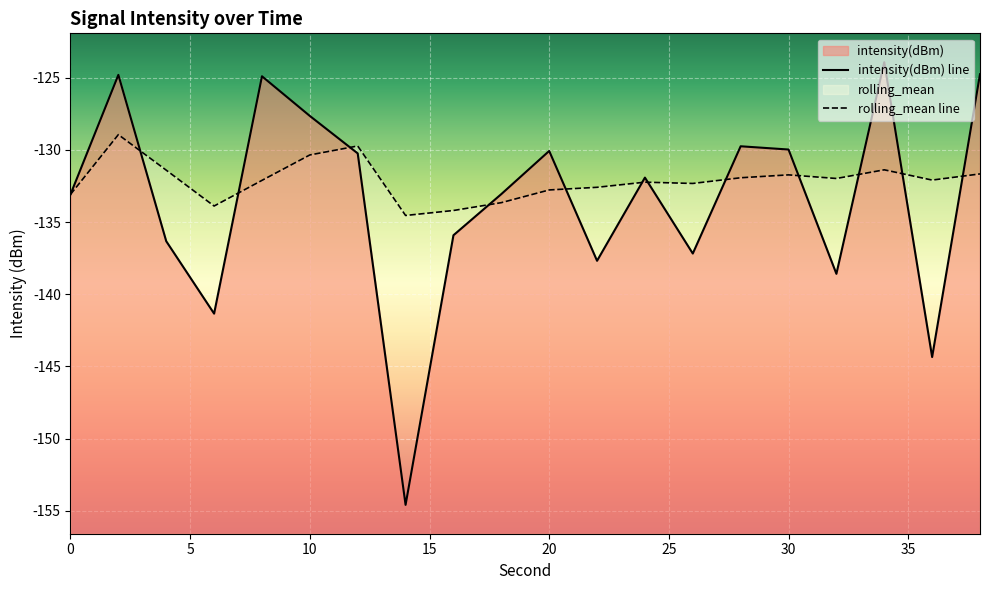

How many interior local valleys does the rolling_mean series have?

5